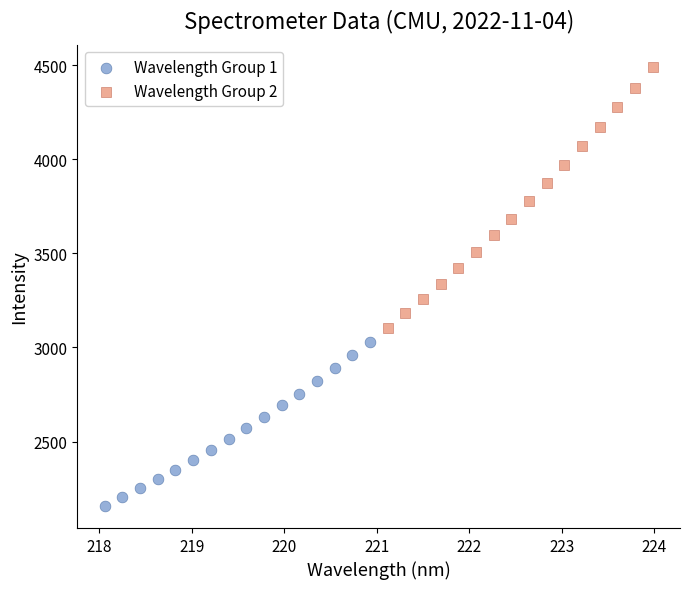

Which series has the largest Y range (max minus min)?

Wavelength Group 2